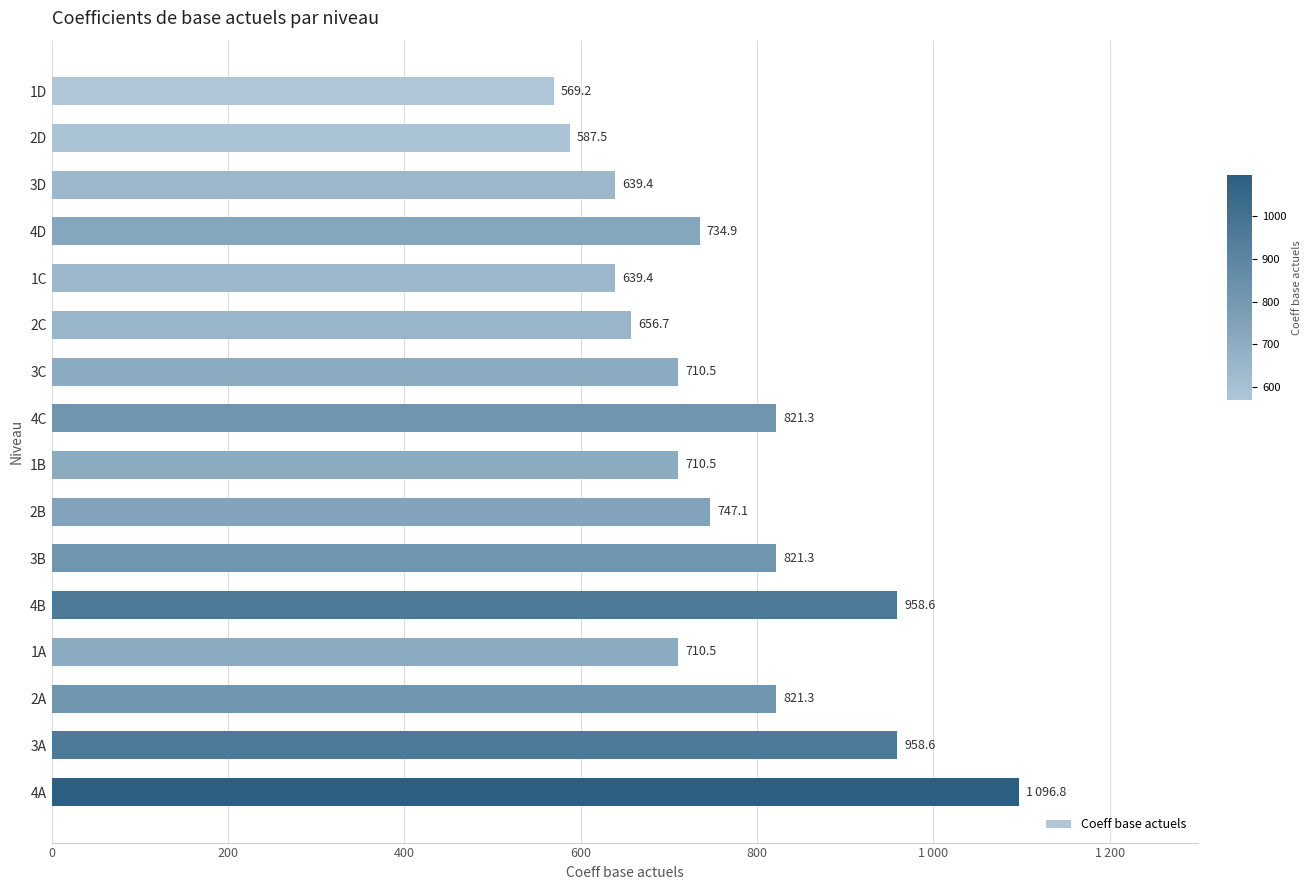

Are the bars horizontal?

Yes